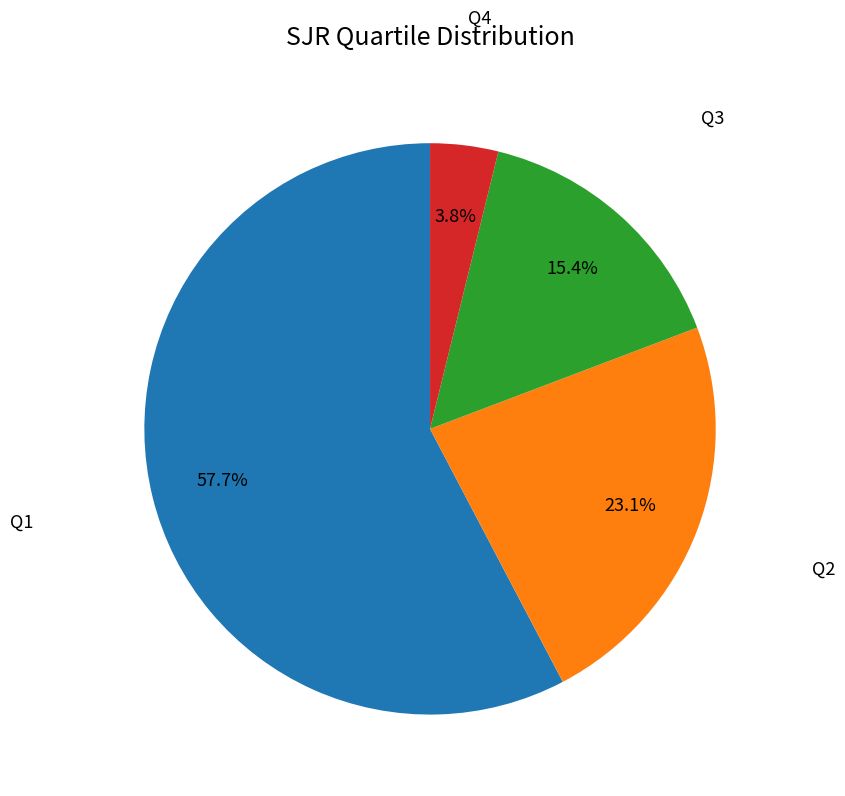

What percentage is the Q2 slice, to the nearest percent?

23%